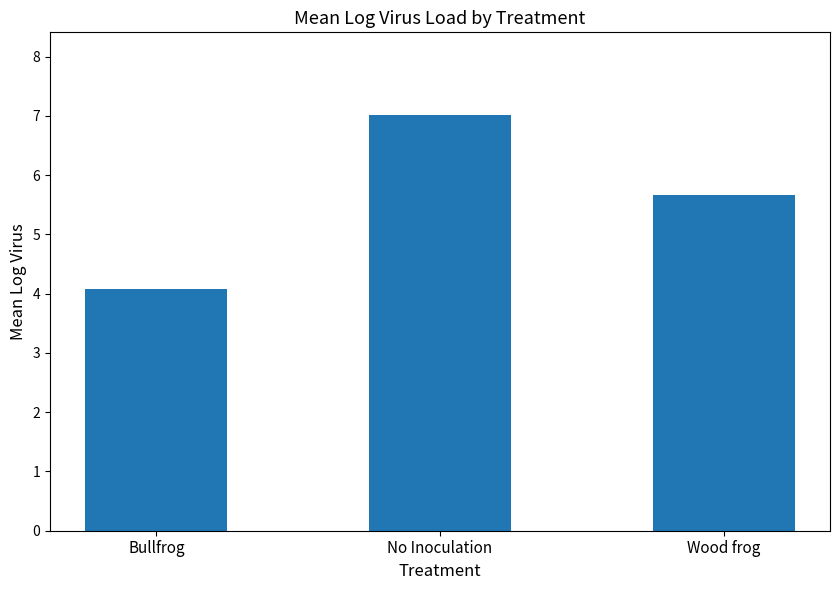

Rank the categories by value from lowest to highest.

Bullfrog, Wood frog, No Inoculation